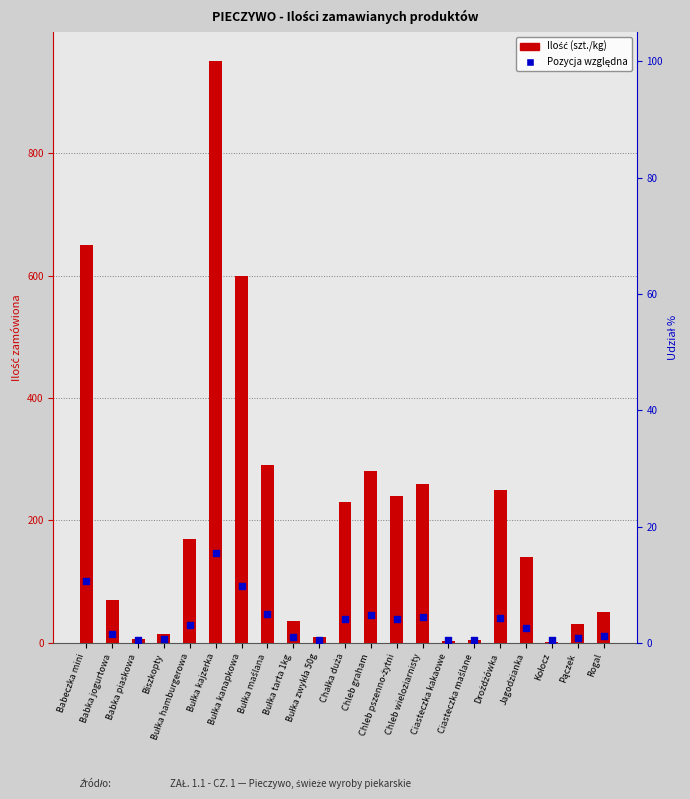

At how many categories does at least one series exceed 100?

11